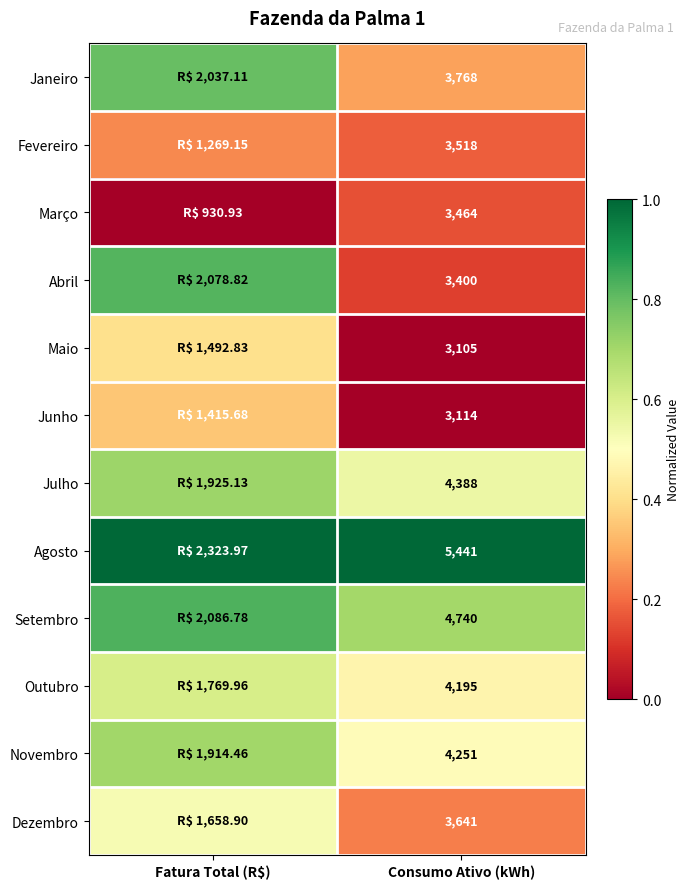

Which series has the largest total across all categories?

Agosto